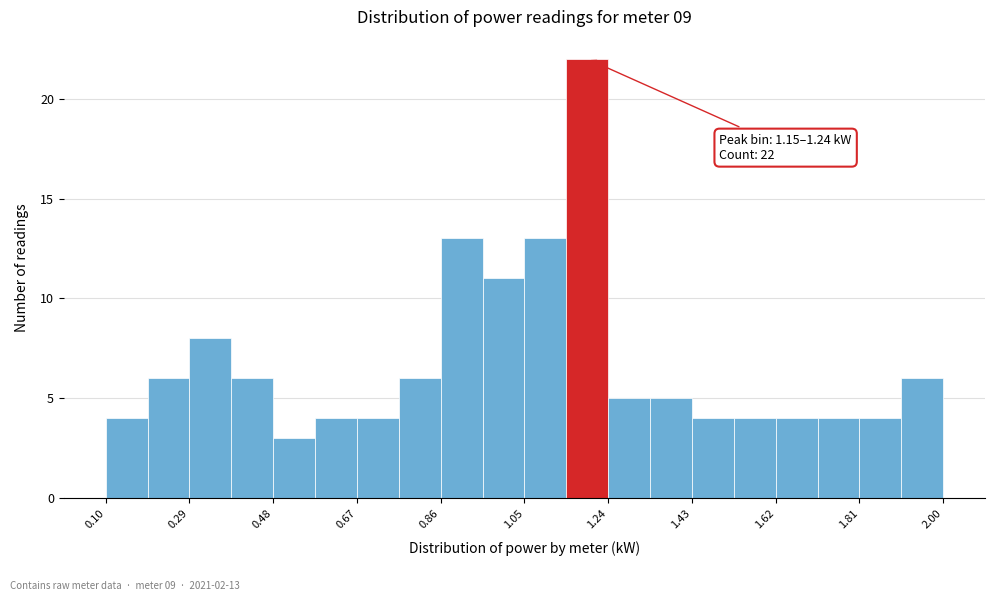

Over which range of the x-axis is the bar tallest?

1.145 to 1.240